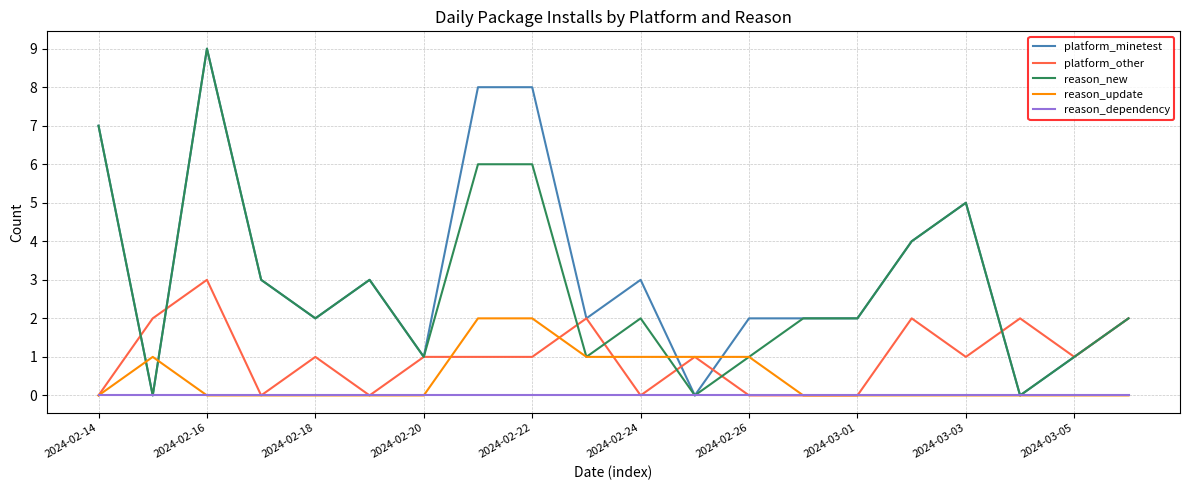

How many lines are shown in the chart?

5